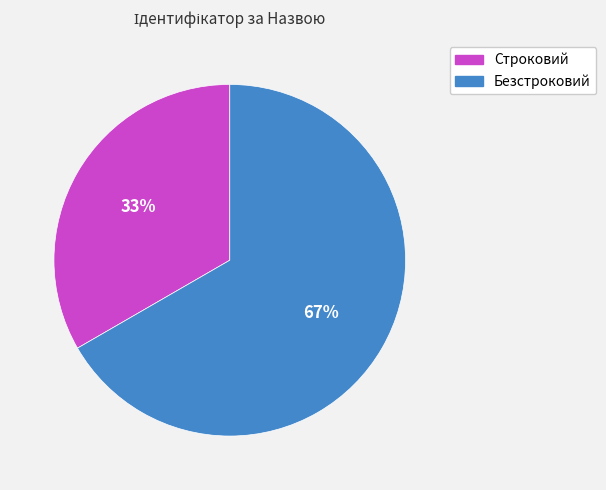

To the nearest percent, what is the average slice percentage?

50%